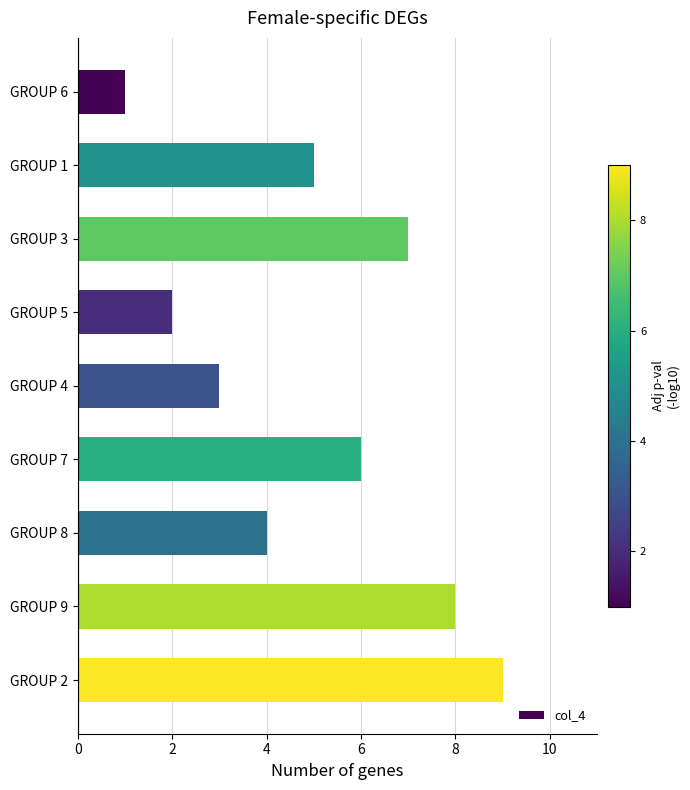

Is it true that the value at GROUP 1 is 3?

False